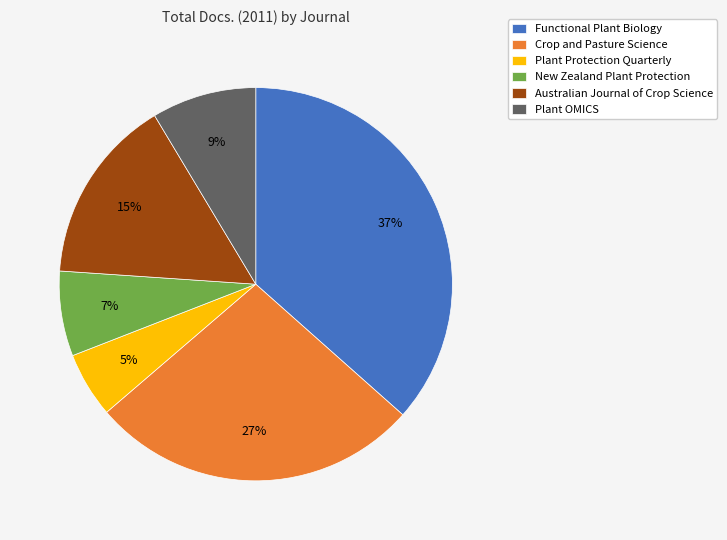

Do New Zealand Plant Protection and Crop and Pasture Science together represent more than half of the pie?

No